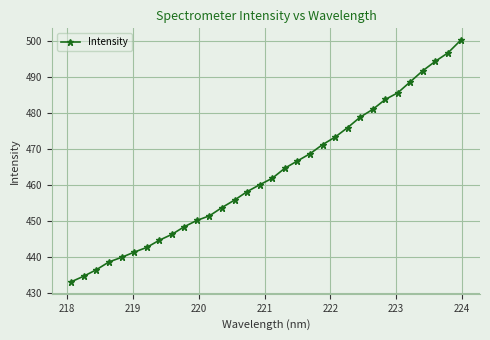

What is the value of the 31st point from the left?

496.7